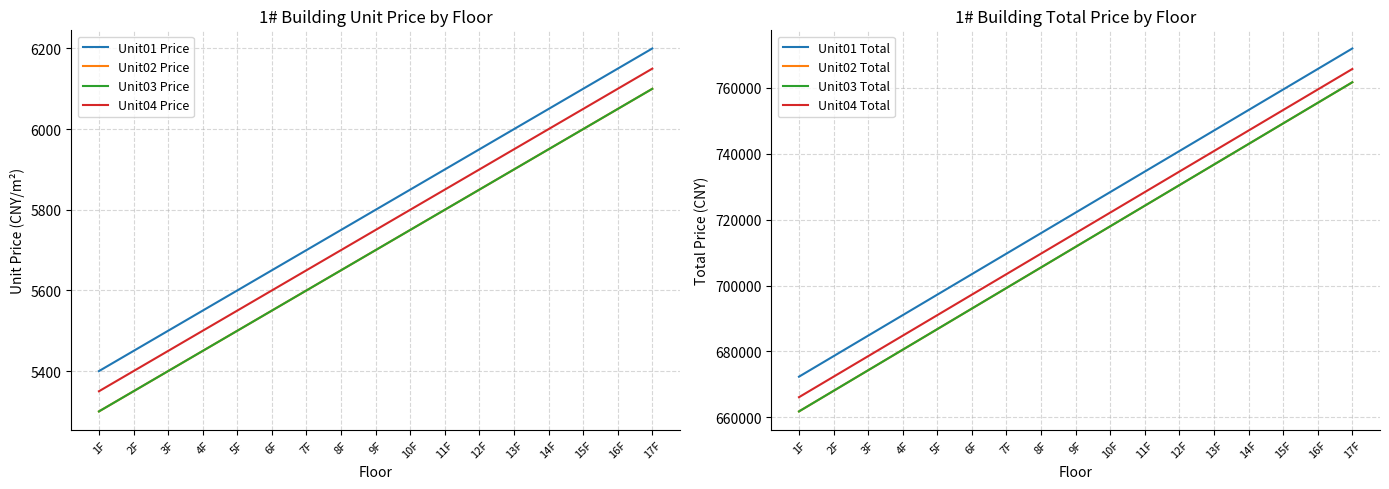

What is the smallest value displayed?

5300